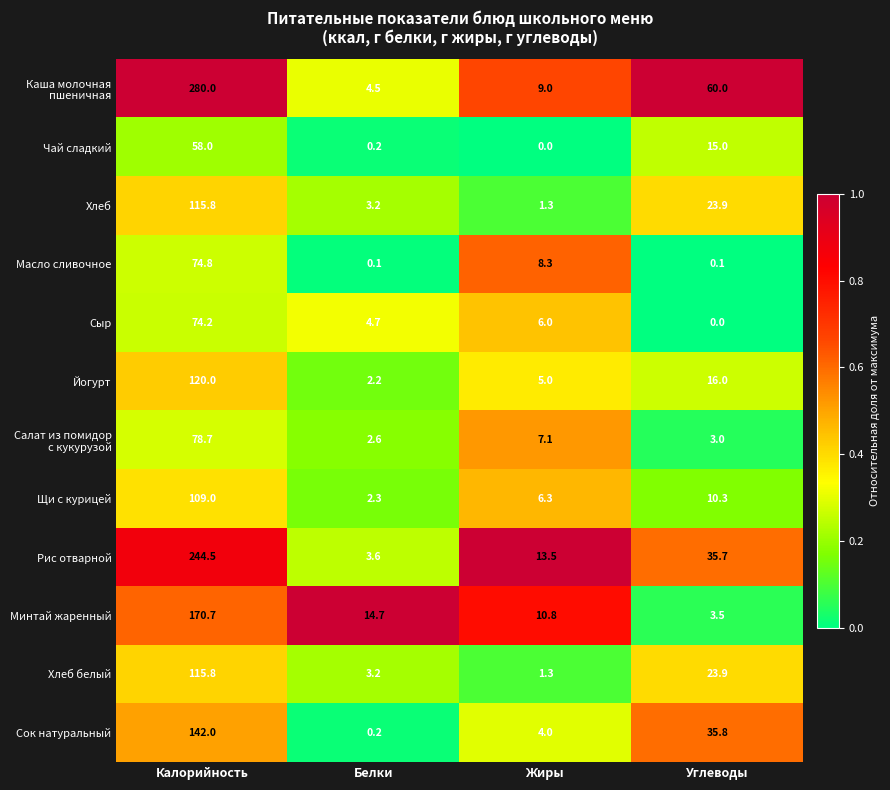

What is the difference between the second highest and second lowest values in the Щи с курицей series?

4.0